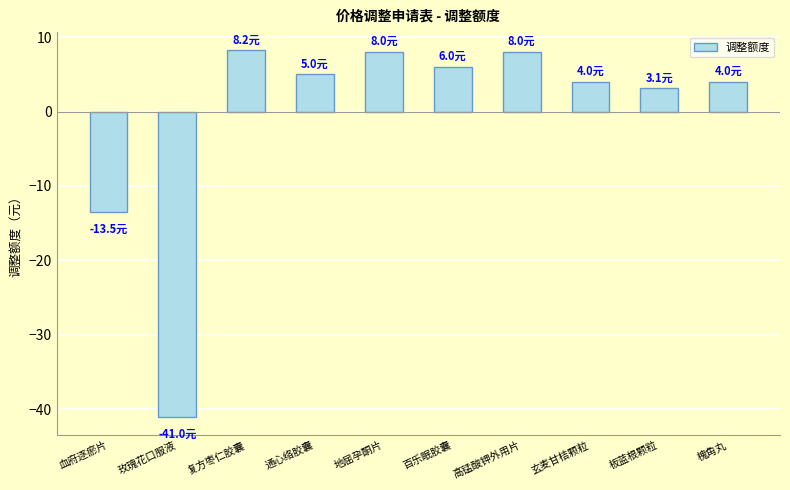

What is the minimum value shown in the chart?

-41.0